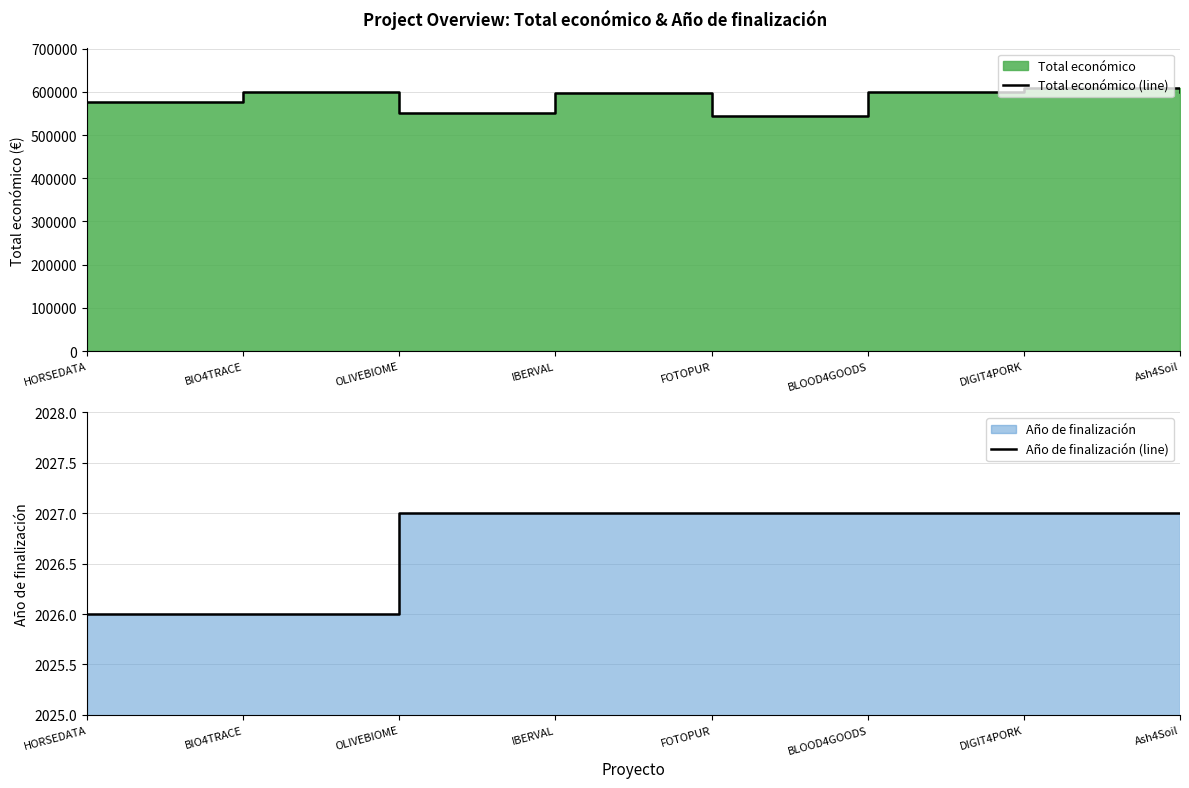

True or false: Total económico (line) and Año de finalización (line) cross at least once.

False